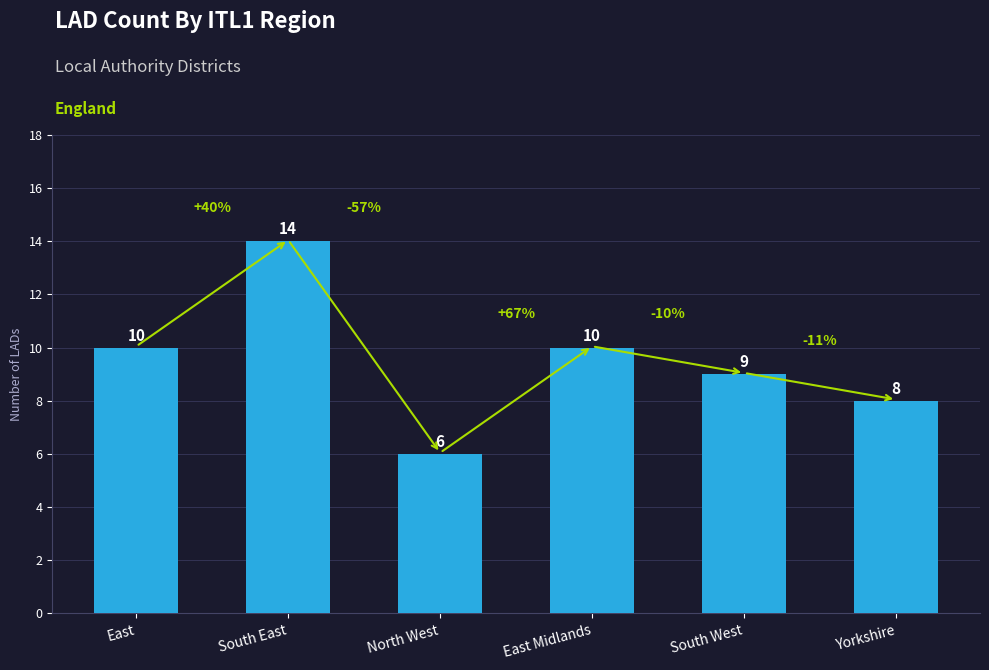

How many bars are there in total?

6